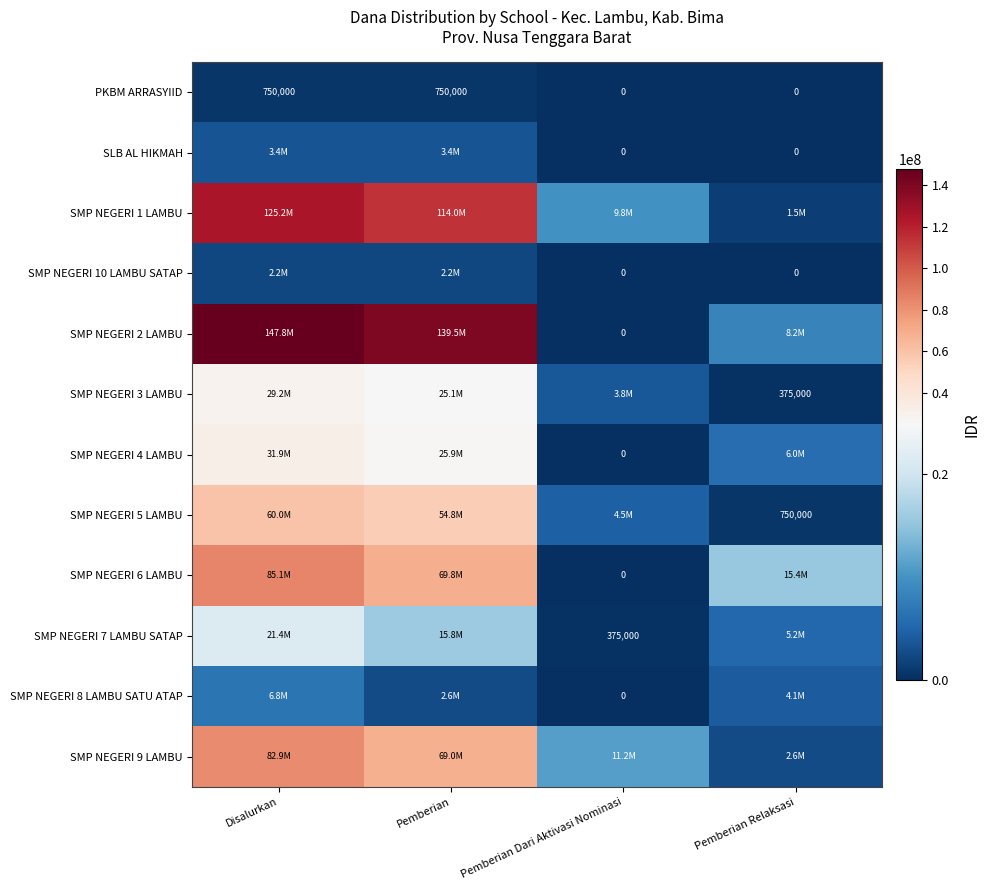

Which category has the lowest value across all series?

Pemberian Dari Aktivasi Nominasi